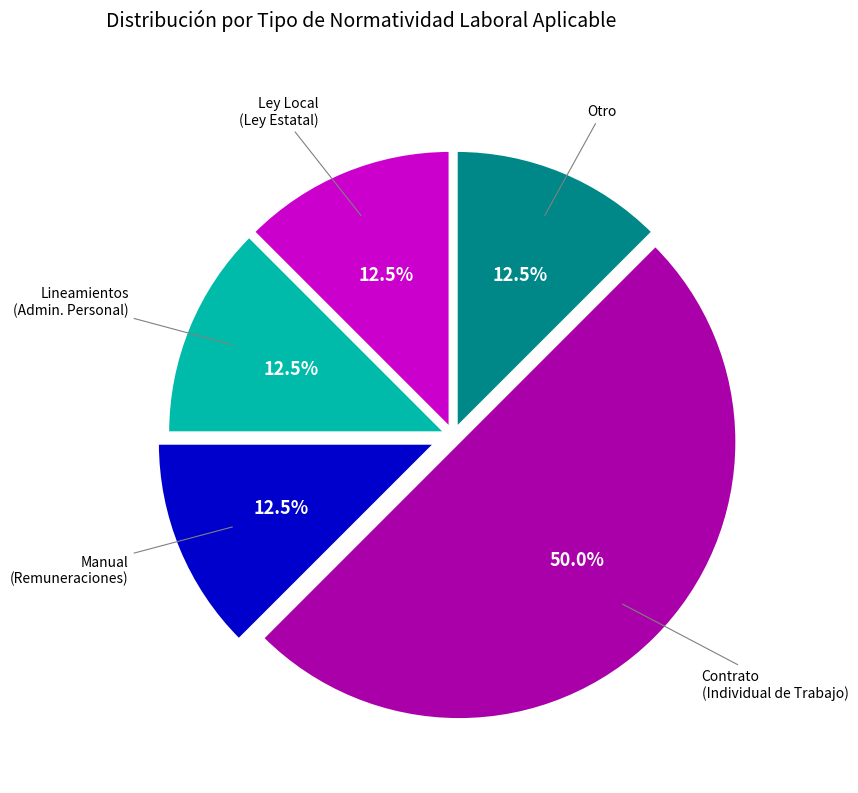

Is Ley Local the majority of the pie?

No